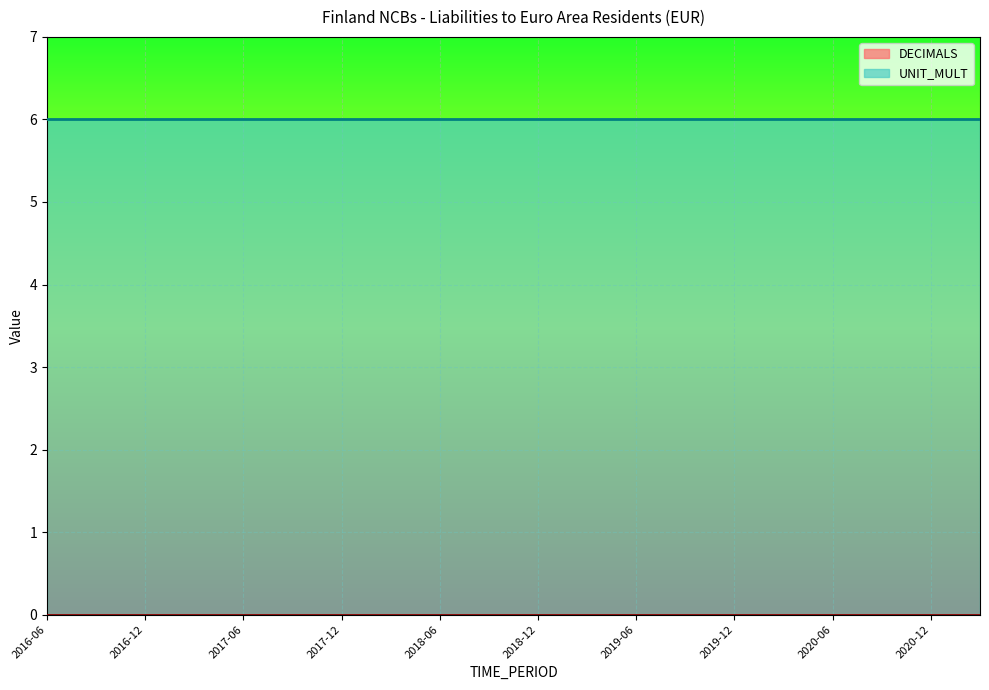

Rank the series at 2019-12 from highest to lowest value.

UNIT_MULT, DECIMALS